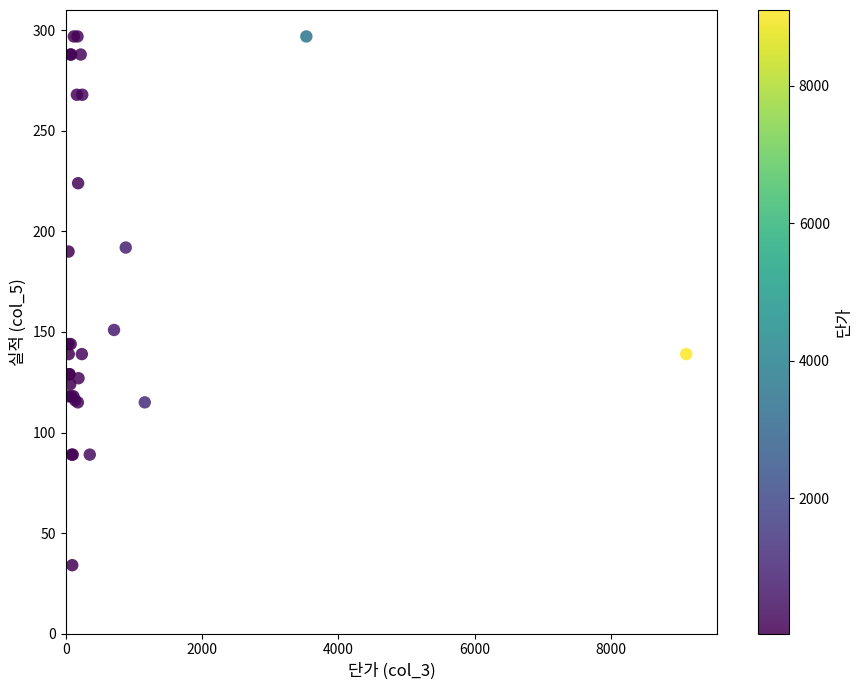

What Y value in the scatter plot is closest to 165?

151